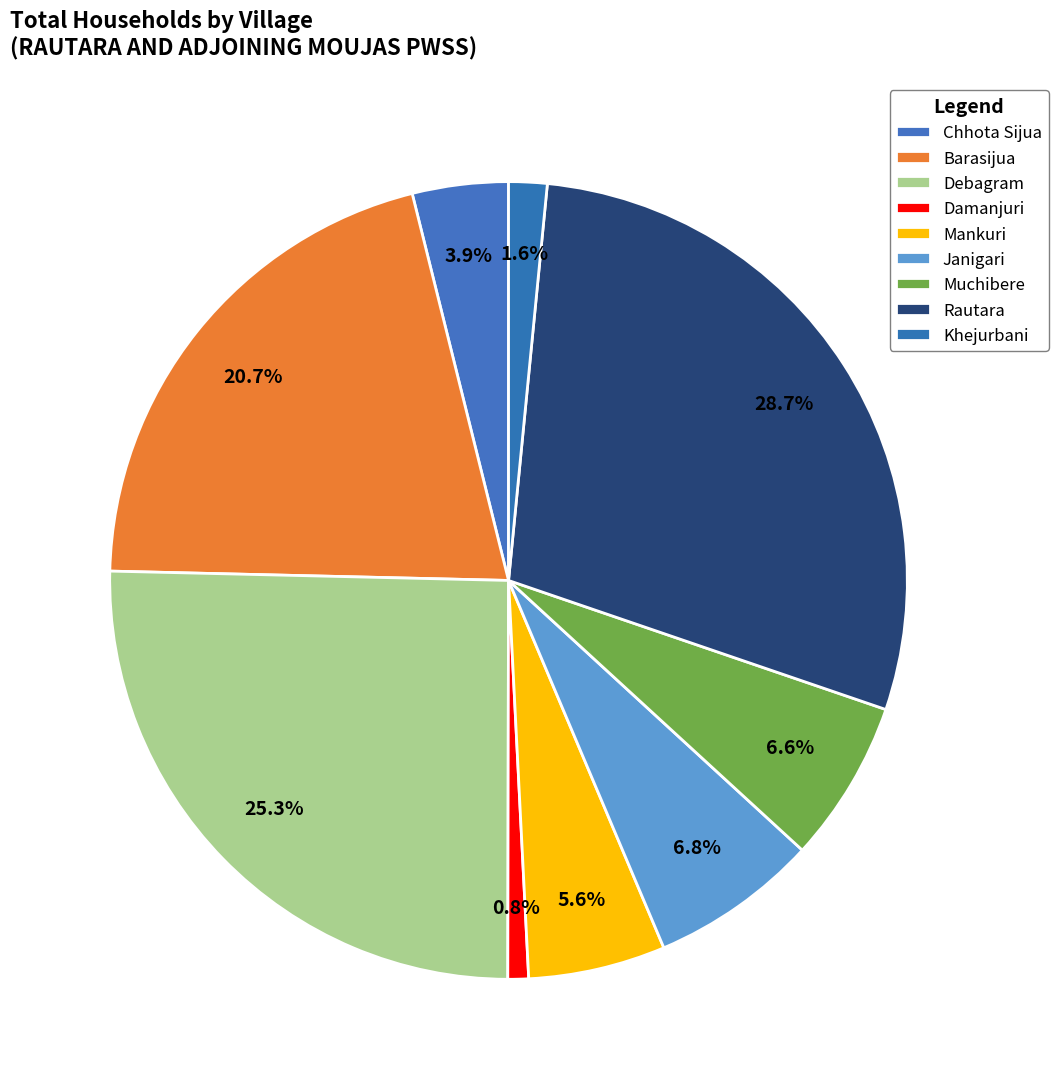

To the nearest percent, what portion does Mankuri represent?

6%